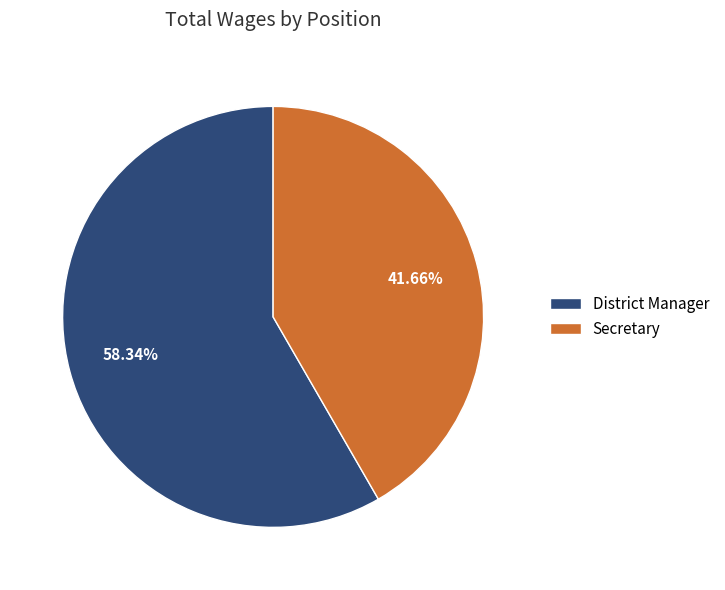

Is District Manager the majority of the pie?

Yes